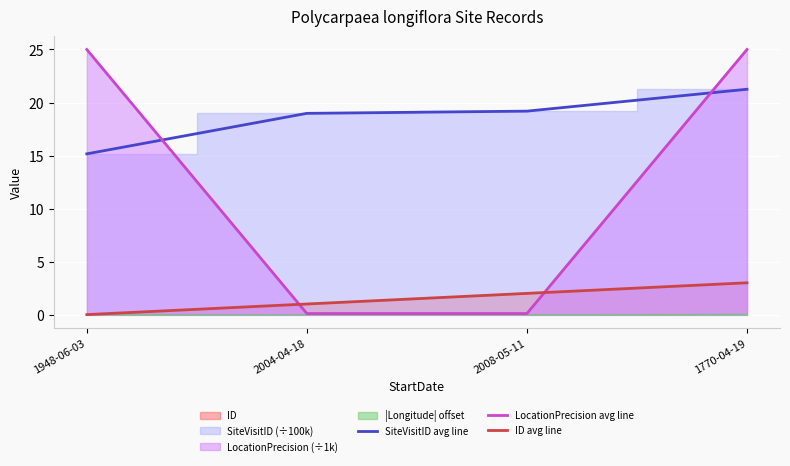

Which category has the highest value in the SiteVisitID avg line series?

1770-04-19